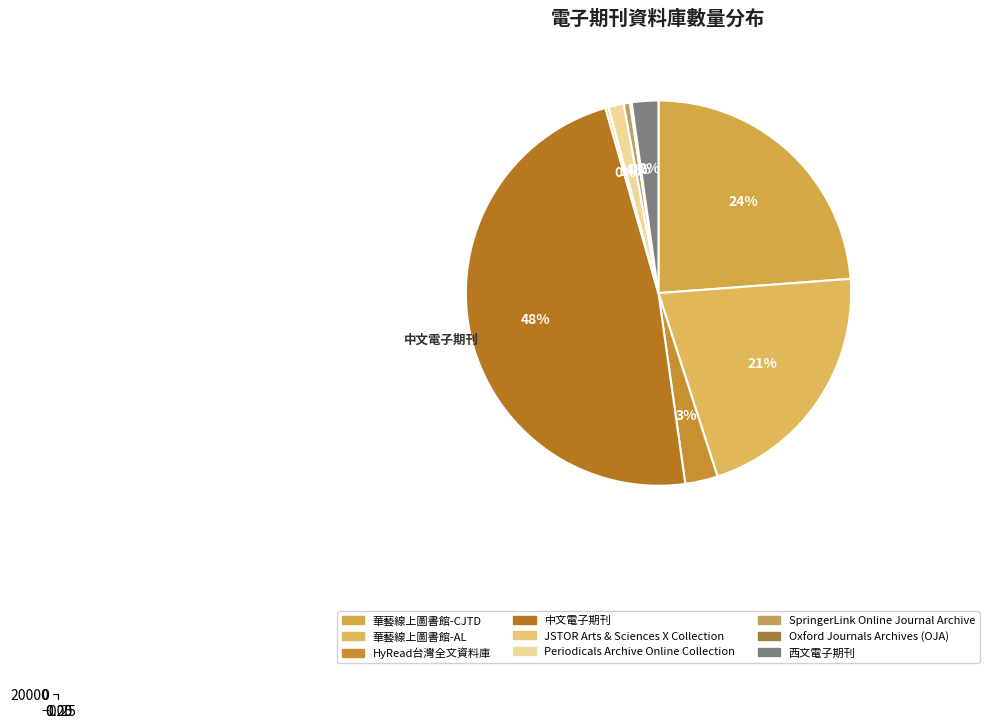

How many slices are in this pie chart?

9